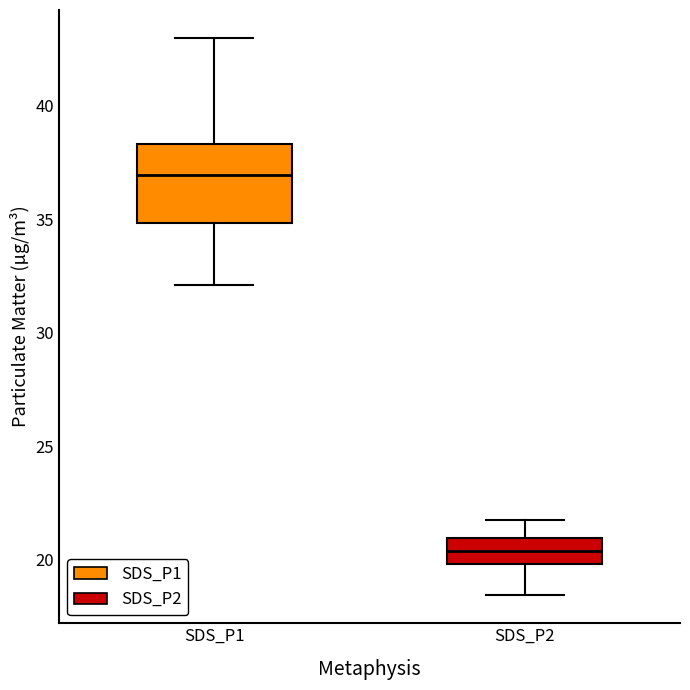

Reading left to right, transcribe this box plot: for each box, give where its median line is, the range the box spans, and where its two whiskers end, as read against the y-axis. The values are not printed on the chart, so give them approximately, as read against the axis.

SDS_P1: median 37.0, box 35.0 to 38.5, whiskers 32.0 to 43.0
SDS_P2: median 20.5, box 20.0 to 21.0, whiskers 18.5 to 21.5